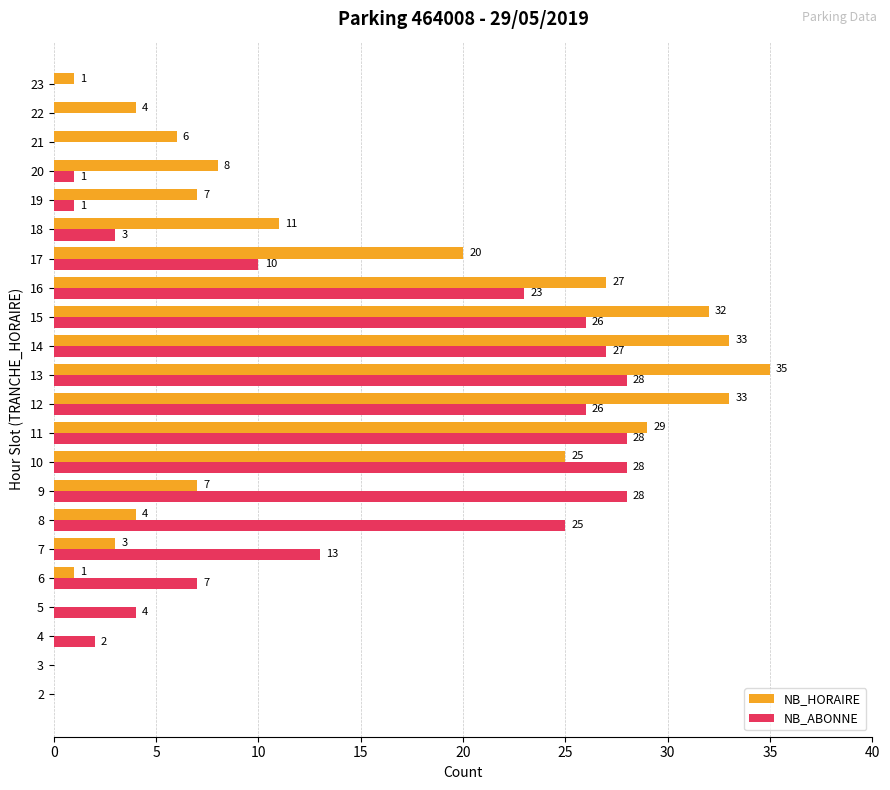

At which category is the sum across all series the highest?

13